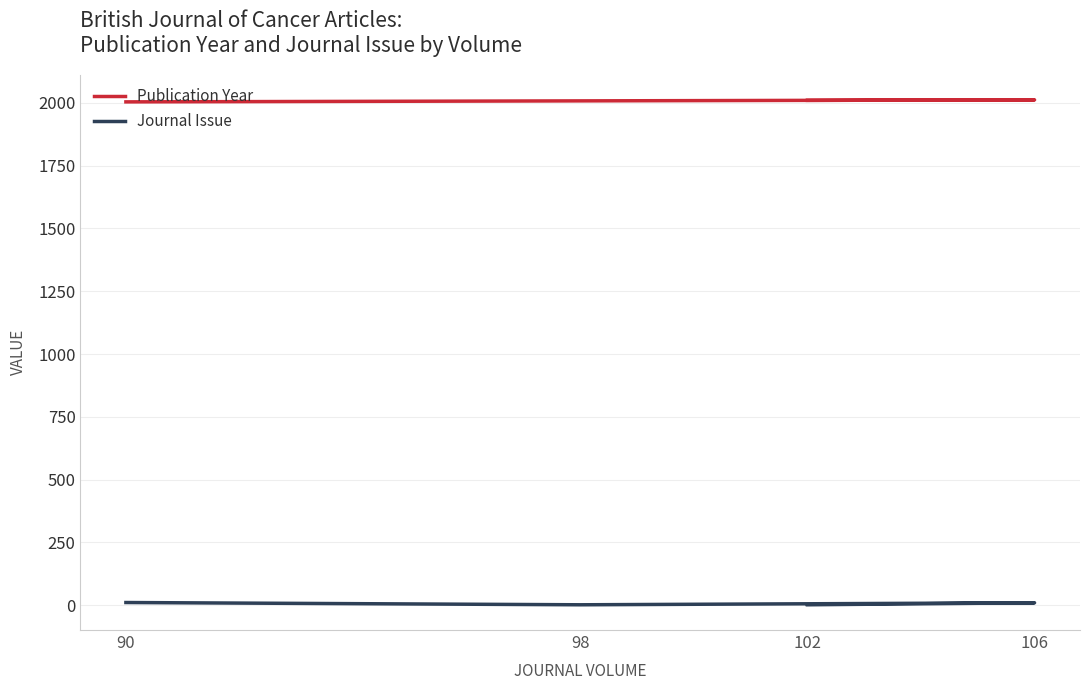

Reading left to right, list all the values displayed in this chart.

Publication Year: 2004	2008	2012	2010
Journal Issue: 11	2	10	2